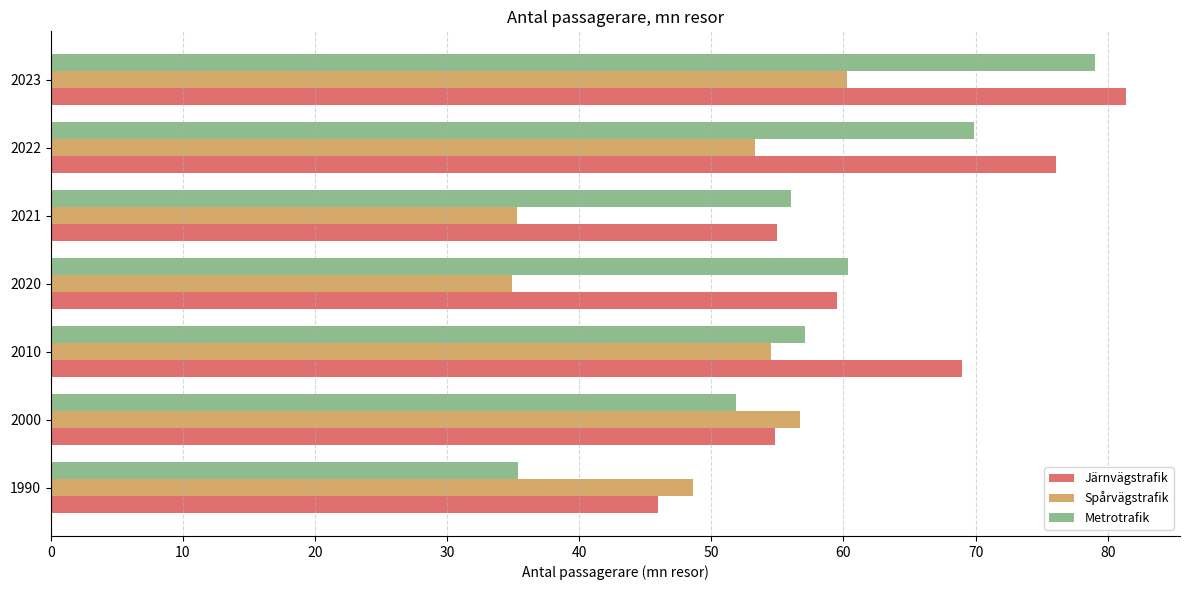

What is the total value across all series at 2023?

220.7